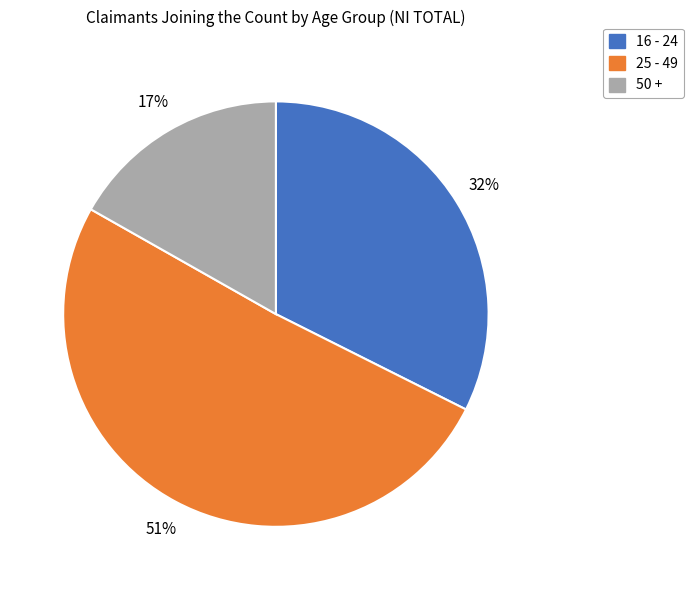

Does any single category account for the majority?

Yes